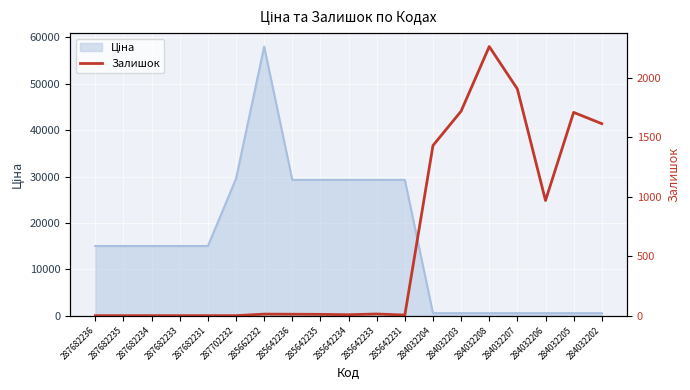

Which category has the lowest value across all series?

287682236